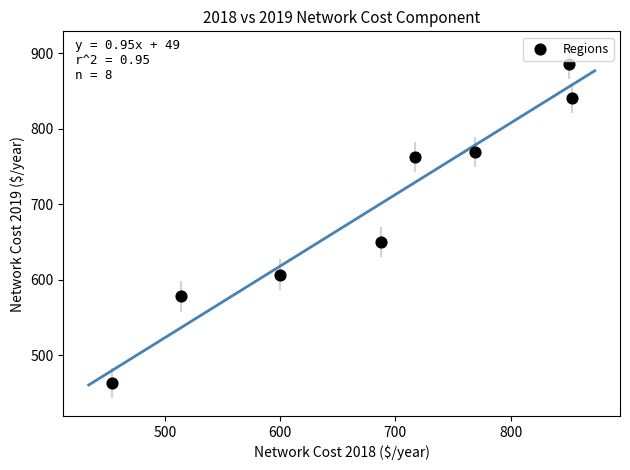

What Y value in the scatter plot is closest to 674?

650